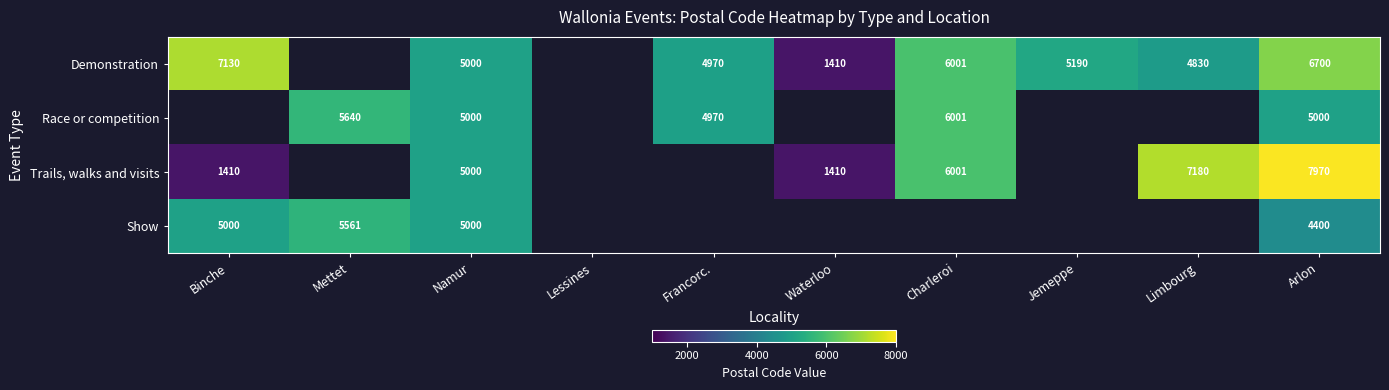

True or false: Demonstration has a value of 660 at Waterloo.

False